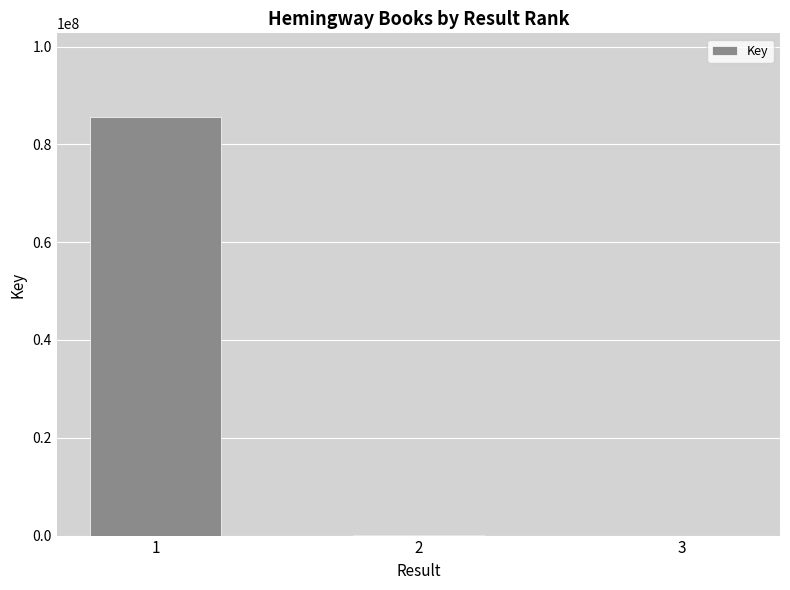

What is the sum of all values?

85755352